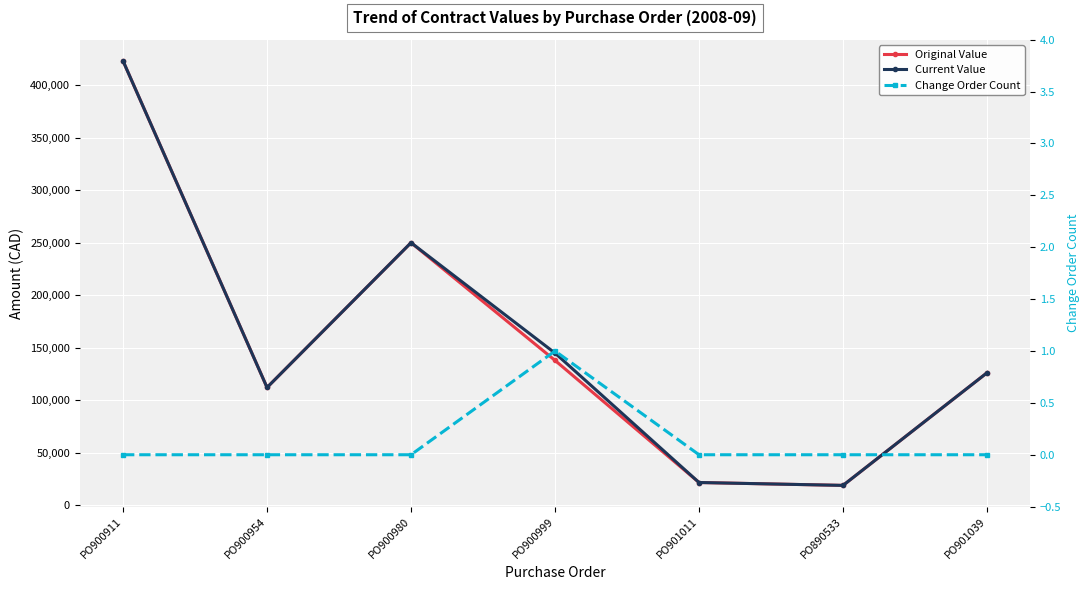

What is the sum of the Current Value values at PO890533 and PO900911?

441734.8